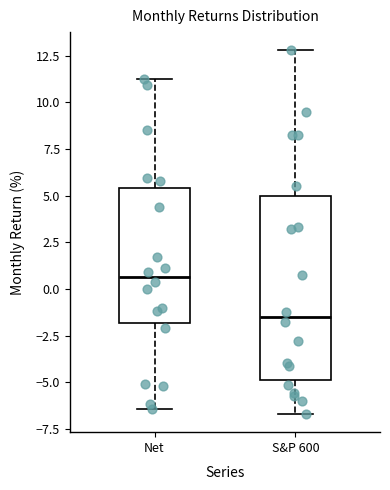

Reading left to right, read every box against the y-axis: the position of its median line, the range the box covers, and the ends of its whiskers. The values are not printed on the chart, so give them approximately, as read against the axis.

Net: median 0.5, box -2.0 to 5.5, whiskers -6.5 to 11.0
S&P 600: median -1.5, box -5.0 to 5.0, whiskers -6.5 to 13.0